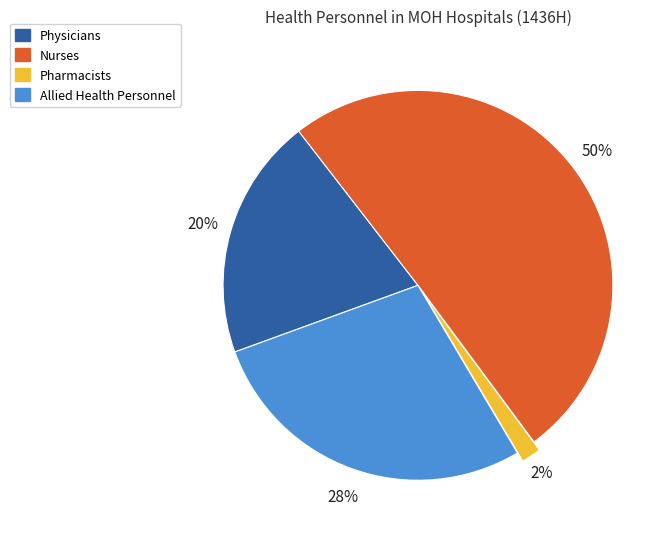

Is the sum of Allied Health Personnel and Pharmacists greater than half?

No